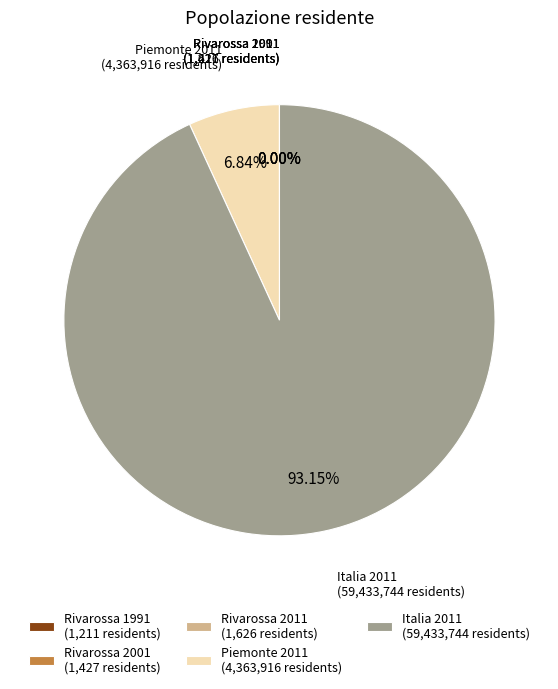

What is the largest slice in the pie chart?

Italia 2011